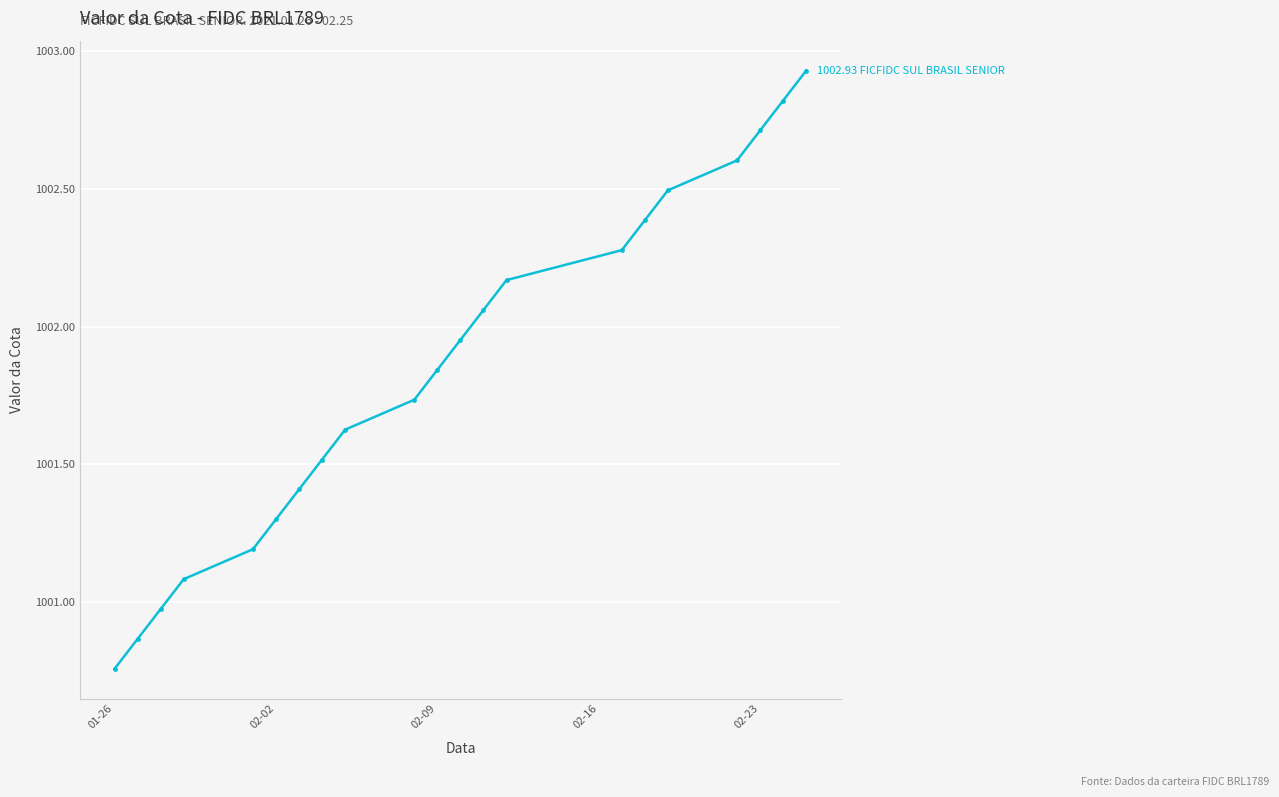

What is the difference between the maximum and minimum values?

2.2